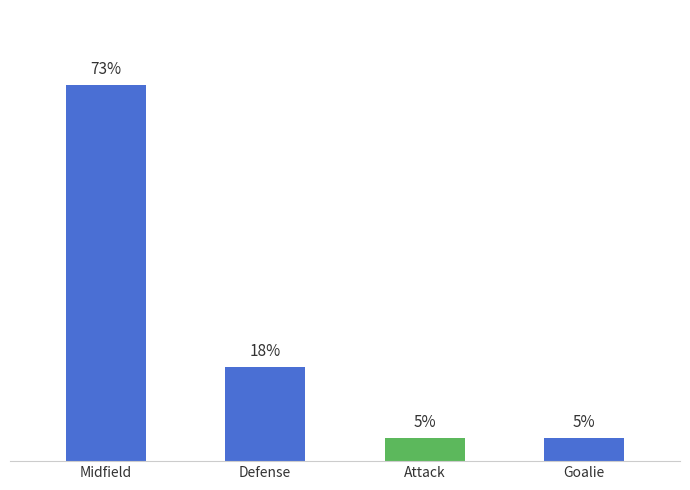

What is the label of the 1st bar from the left?

Midfield